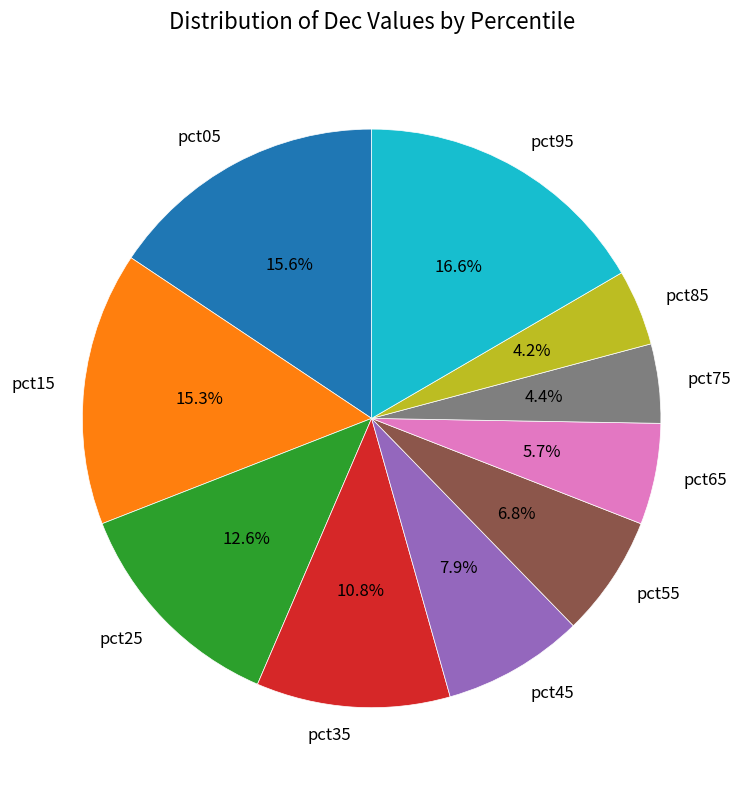

To the nearest percent, what portion does pct55 represent?

7%